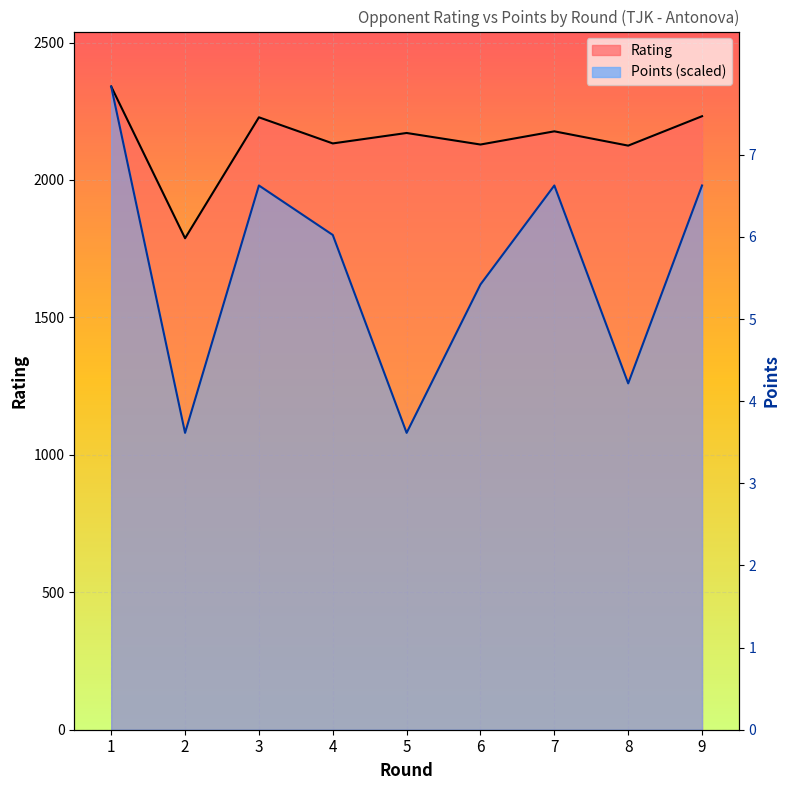

Rank the series by their average value, from lowest to highest.

Points, Rating